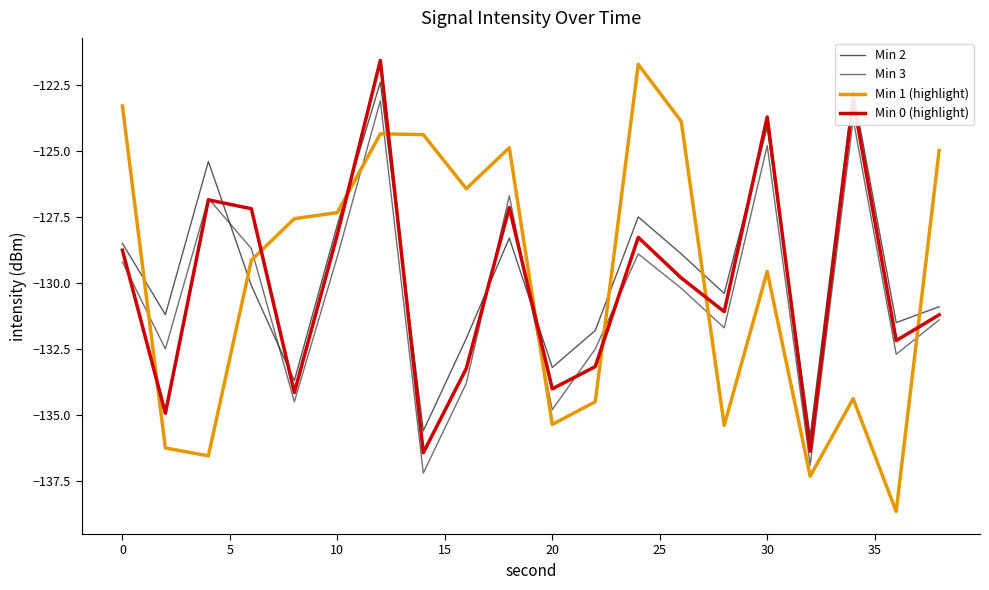

After their last crossing, which series has the higher values: Min 1 (highlight) or Min 3?

Min 1 (highlight)